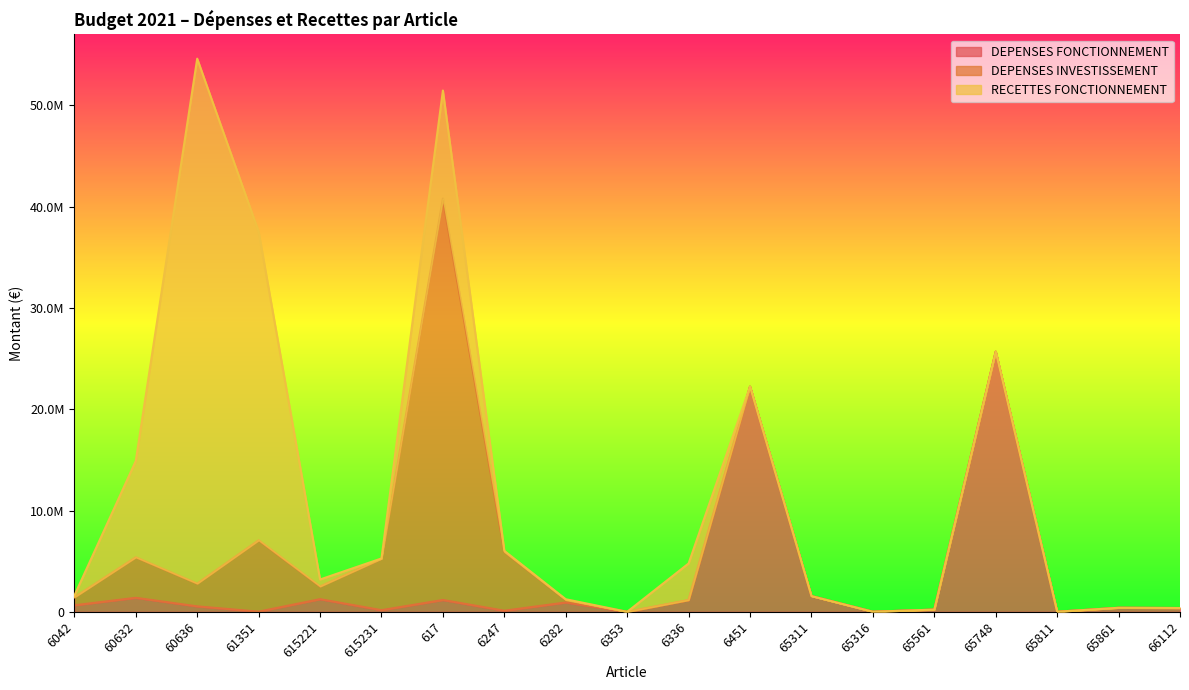

What is the label of the 10th point from the left?

6353